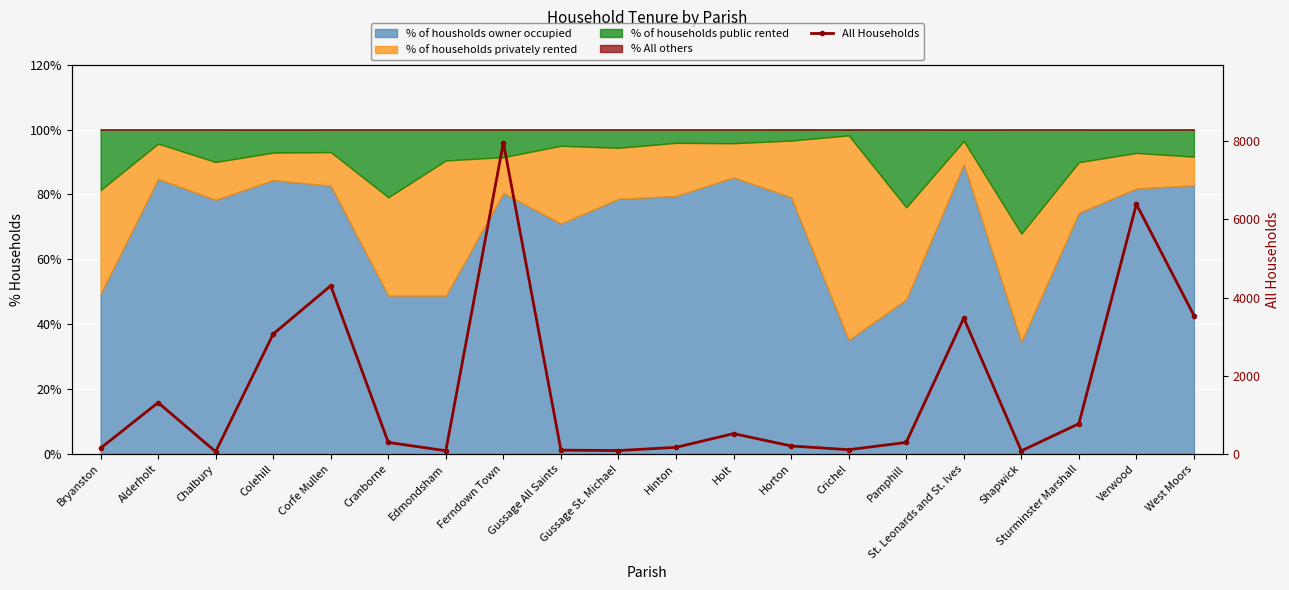

What is the difference between the maximum and minimum values?

7905